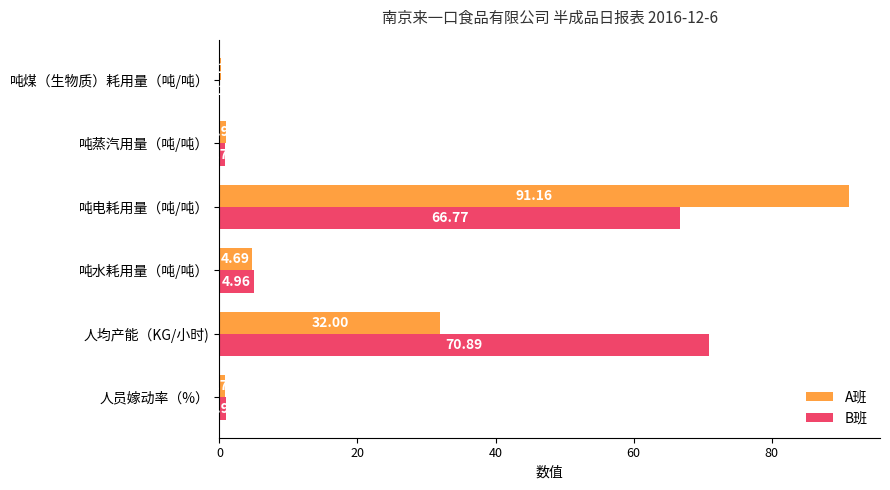

How many categories are shown in the chart?

6